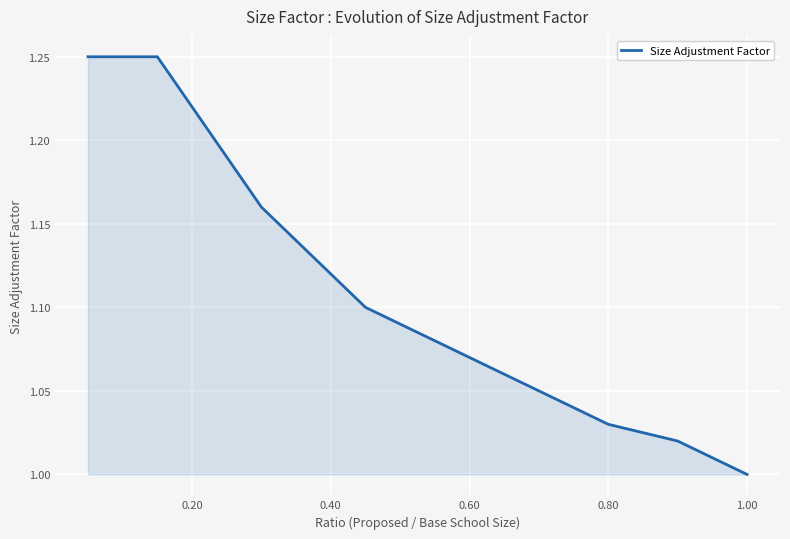

At which category does the chart reach its minimum across all series?

1.00